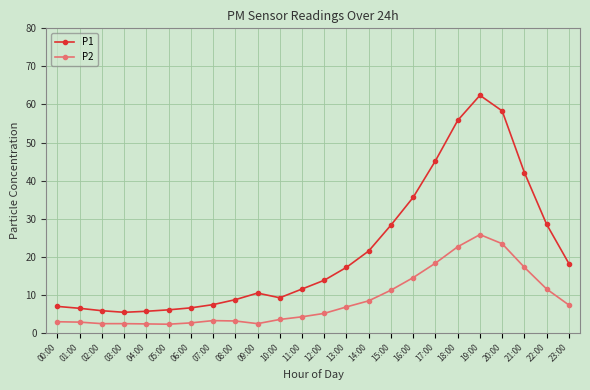

True or false: P1 has a value of 21.5 at 14:00.

True